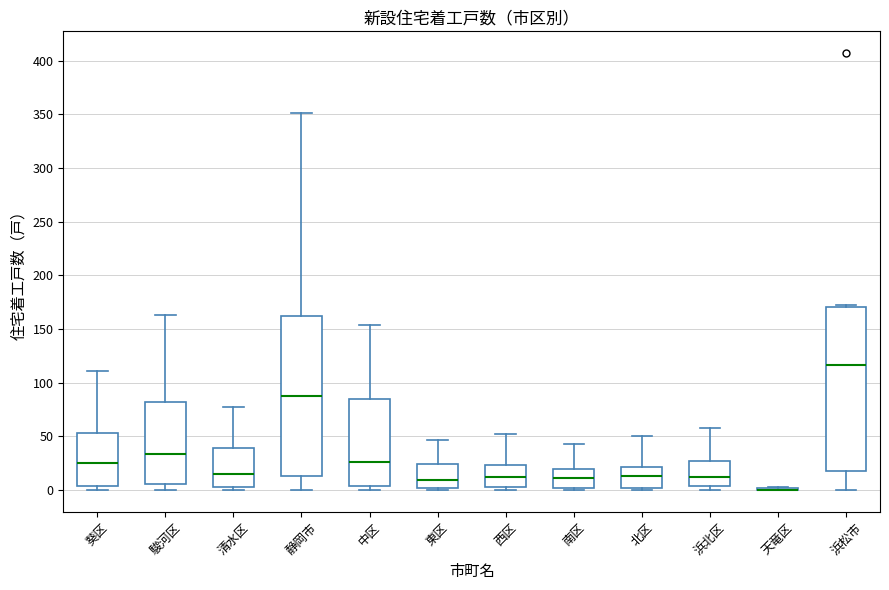

Reading left to right, read every box against the y-axis: the position of its median line, the range the box covers, and the ends of its whiskers. The values are not printed on the chart, so give them approximately, as read against the axis.

葵区: median 25, box 5 to 55, whiskers 0 to 110
駿河区: median 35, box 5 to 85, whiskers 0 to 165
清水区: median 15, box 5 to 40, whiskers 0 to 75
静岡市: median 90, box 15 to 165, whiskers 0 to 350
中区: median 25, box 5 to 85, whiskers 0 to 155
東区: median 10, box 0 to 25, whiskers 0 (just below the box's lower edge) to 45
西区: median 15, box 5 to 25, whiskers 0 to 50
南区: median 10, box 0 to 20, whiskers 0 (just below the box's lower edge) to 45
北区: median 15, box 0 to 20, whiskers 0 (just below the box's lower edge) to 50
浜北区: median 15, box 5 to 25, whiskers 0 to 60
天竜区: box collapsed to a line at 0, whiskers 0 to 5
浜松市: median 115, box 20 to 170, whiskers 0 to 170 (just above the box's upper edge)